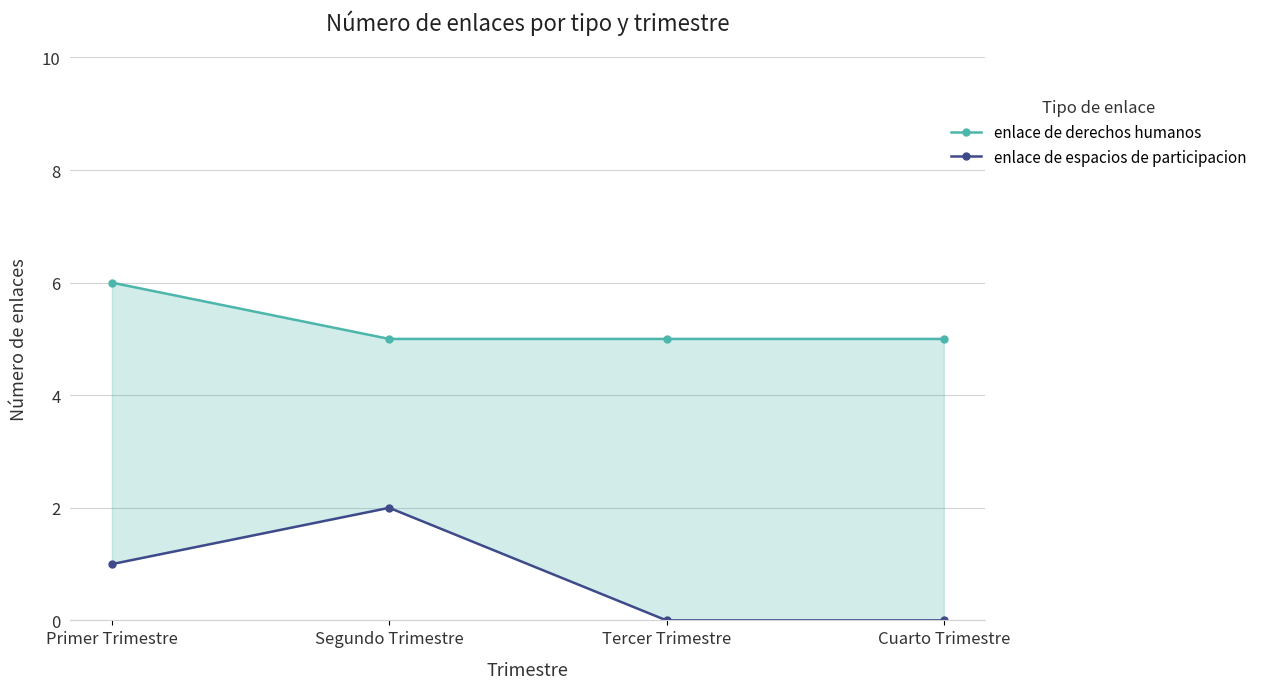

What position from the left is Tercer Trimestre?

3